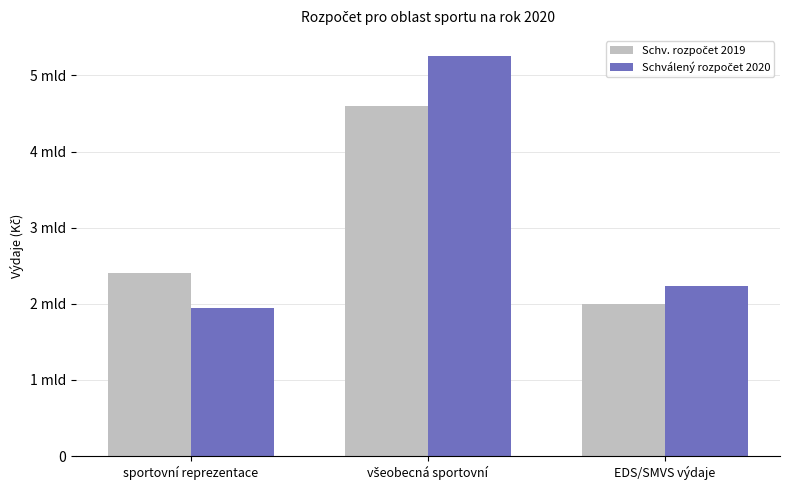

Does the chart contain stacked bars?

No